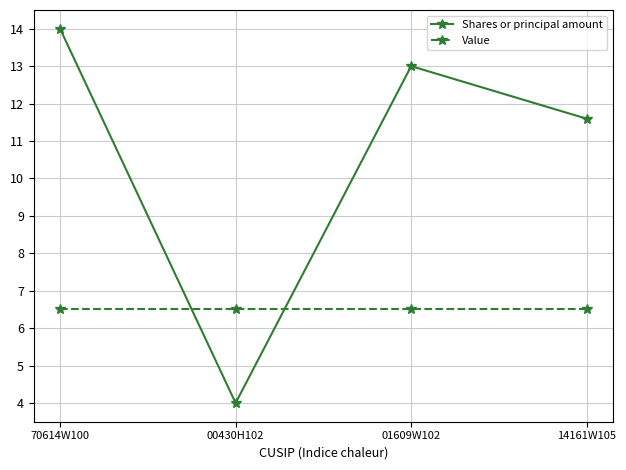

Where is the first local minimum for Shares or principal amount?

00430H102